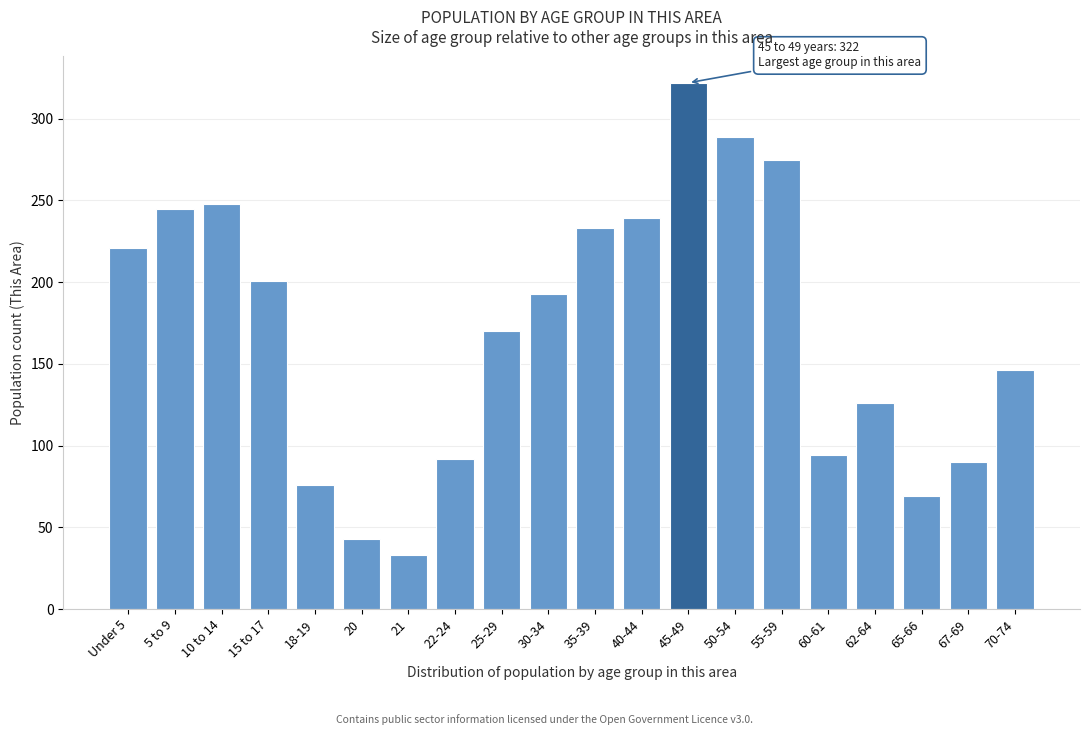

Reading right to left, transcribe all the data shown in this chart.

70-74=146	67-69=90	65-66=69	62-64=126	60-61=94	55-59=275	50-54=289	45-49=322	40-44=239	35-39=233	30-34=193	25-29=170	22-24=92	21=33	20=43	18-19=76	15 to 17=201	10 to 14=248	5 to 9=245	Under 5=221